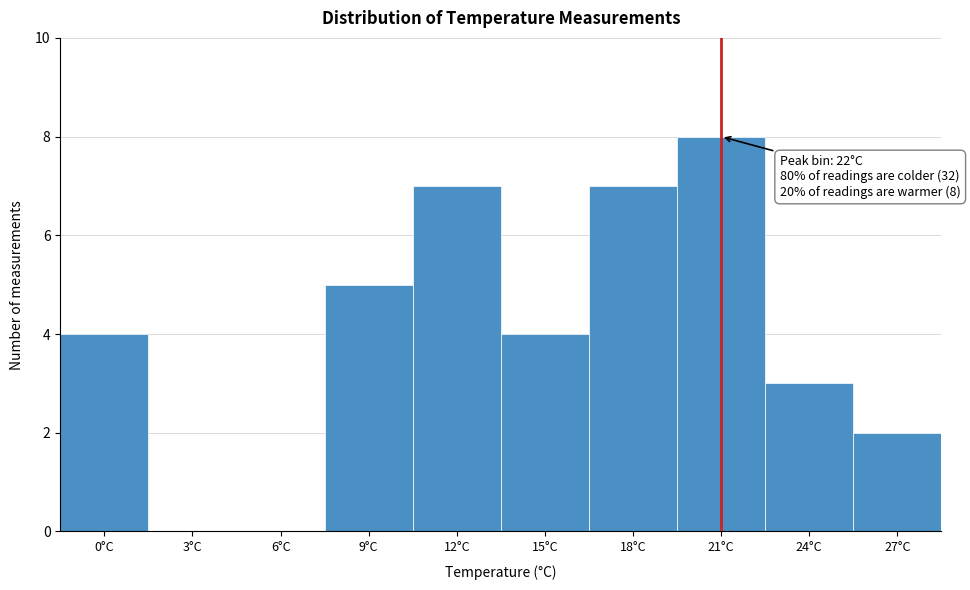

Reading left to right, transcribe all the data shown in this chart.

0°C=4	3°C=0	6°C=0	9°C=5	12°C=7	15°C=4	18°C=7	21°C=8	24°C=3	27°C=2